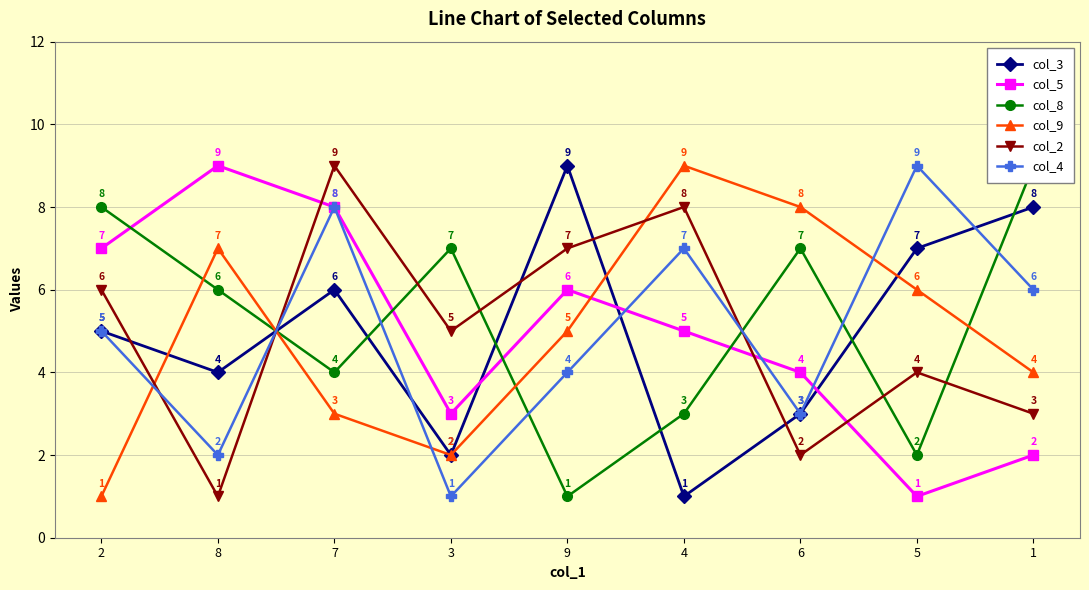

What is the difference between the maximum and minimum values in the col_2 series?

8